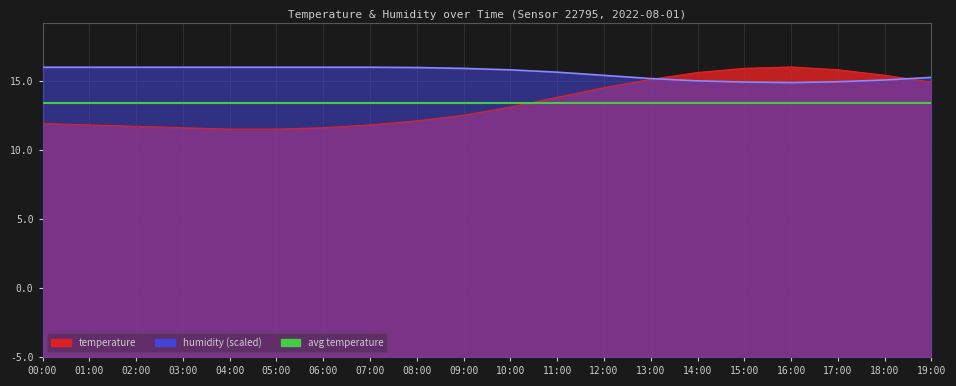

True or false: temperature has more than 1 points higher than both neighbors.

False